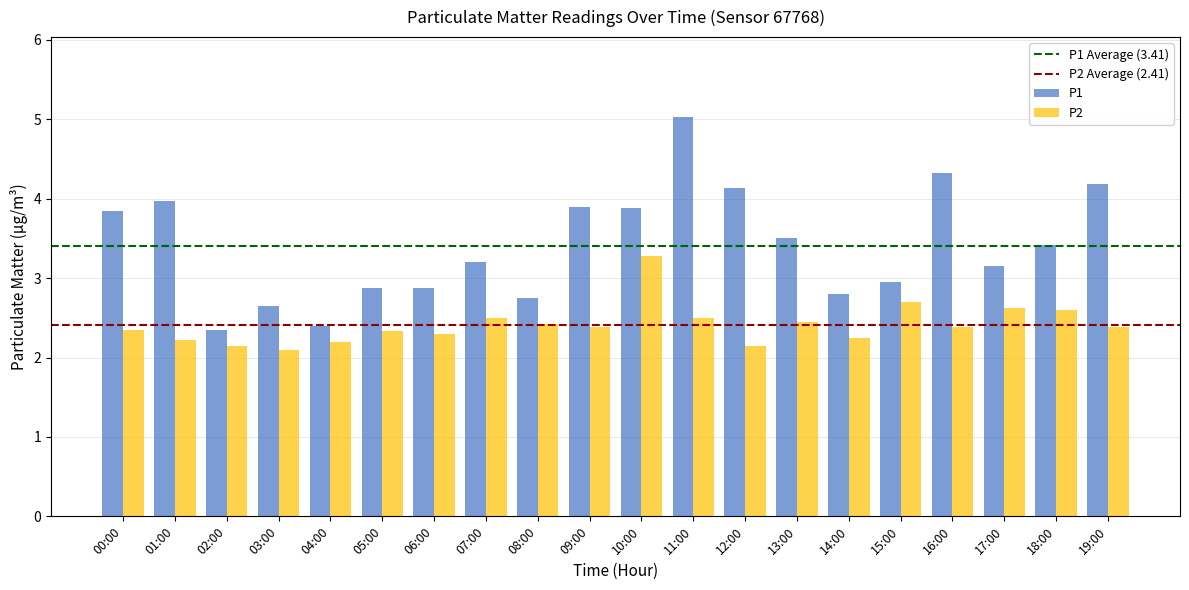

List the series in order of their peak value, lowest first.

P2, P1